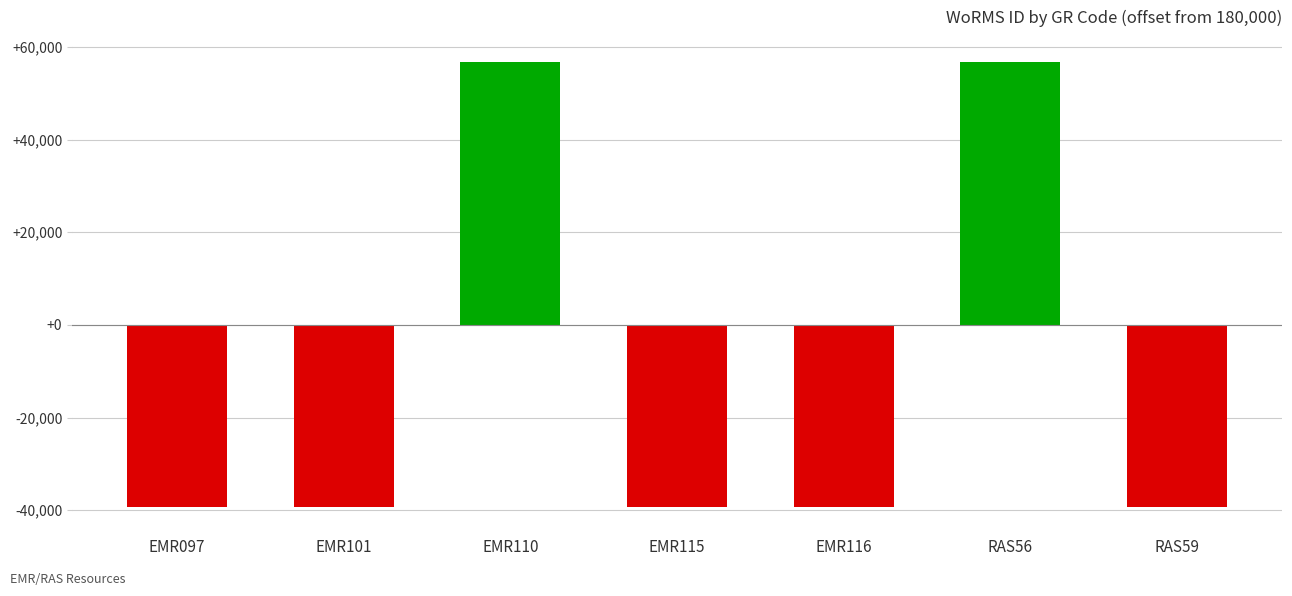

What is the difference between the values at EMR116 and RAS56?

96007